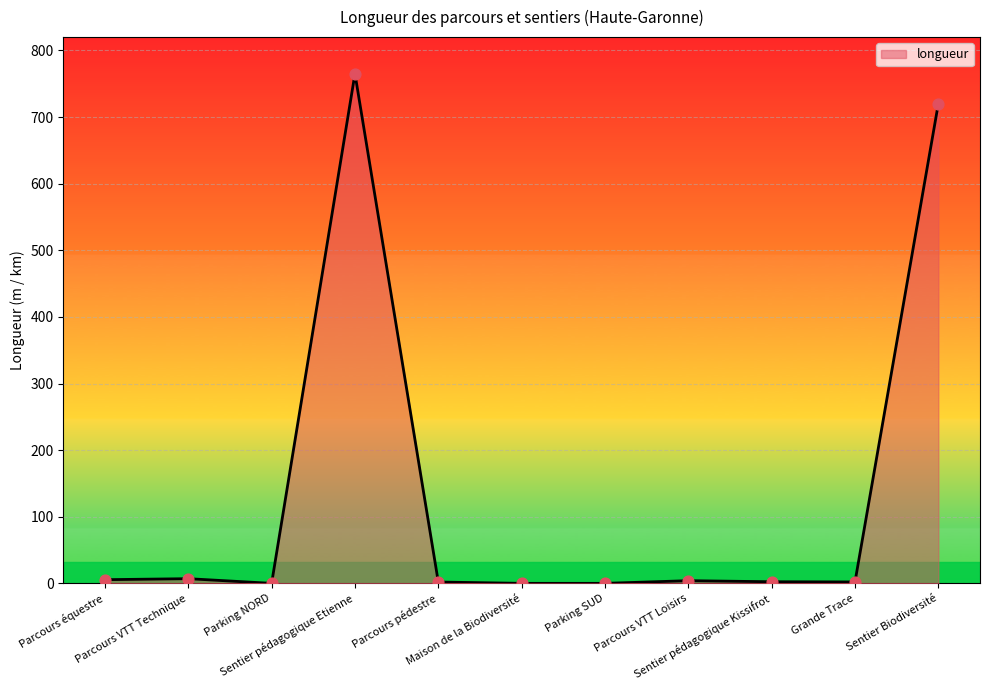

What is the difference between the maximum and minimum values?

765.0